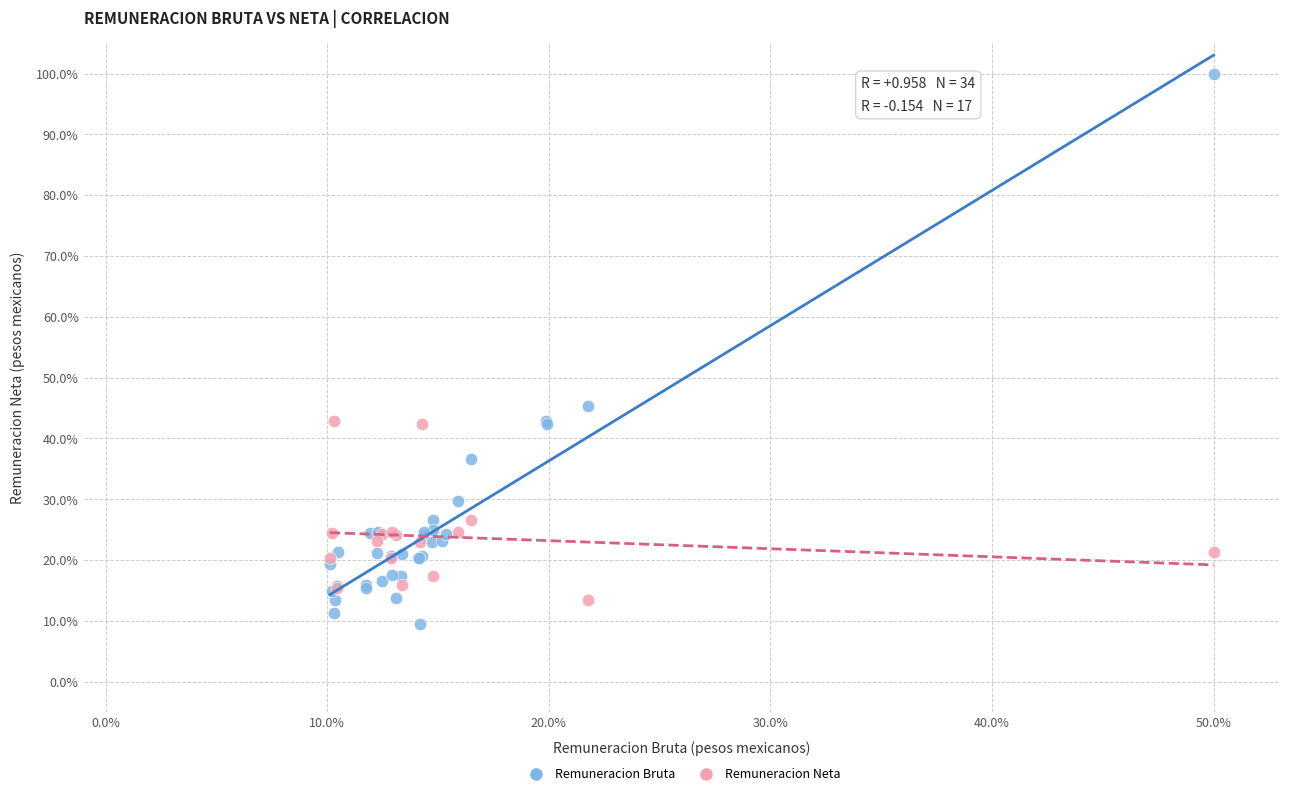

Which series has the widest spread of Y values?

Remuneracion Bruta